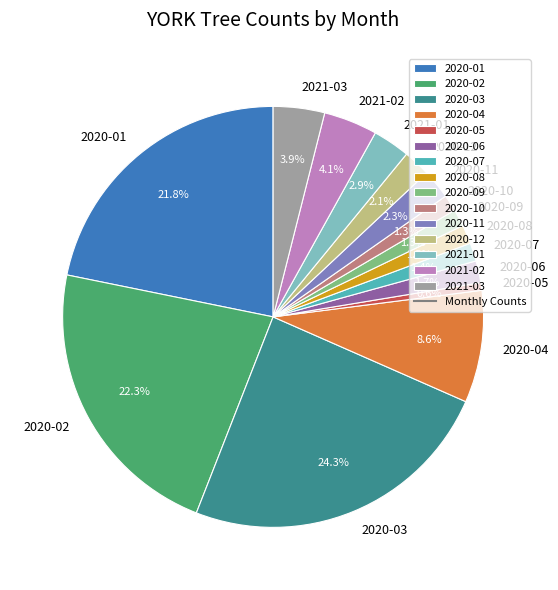

Which slice is the largest?

2020-03